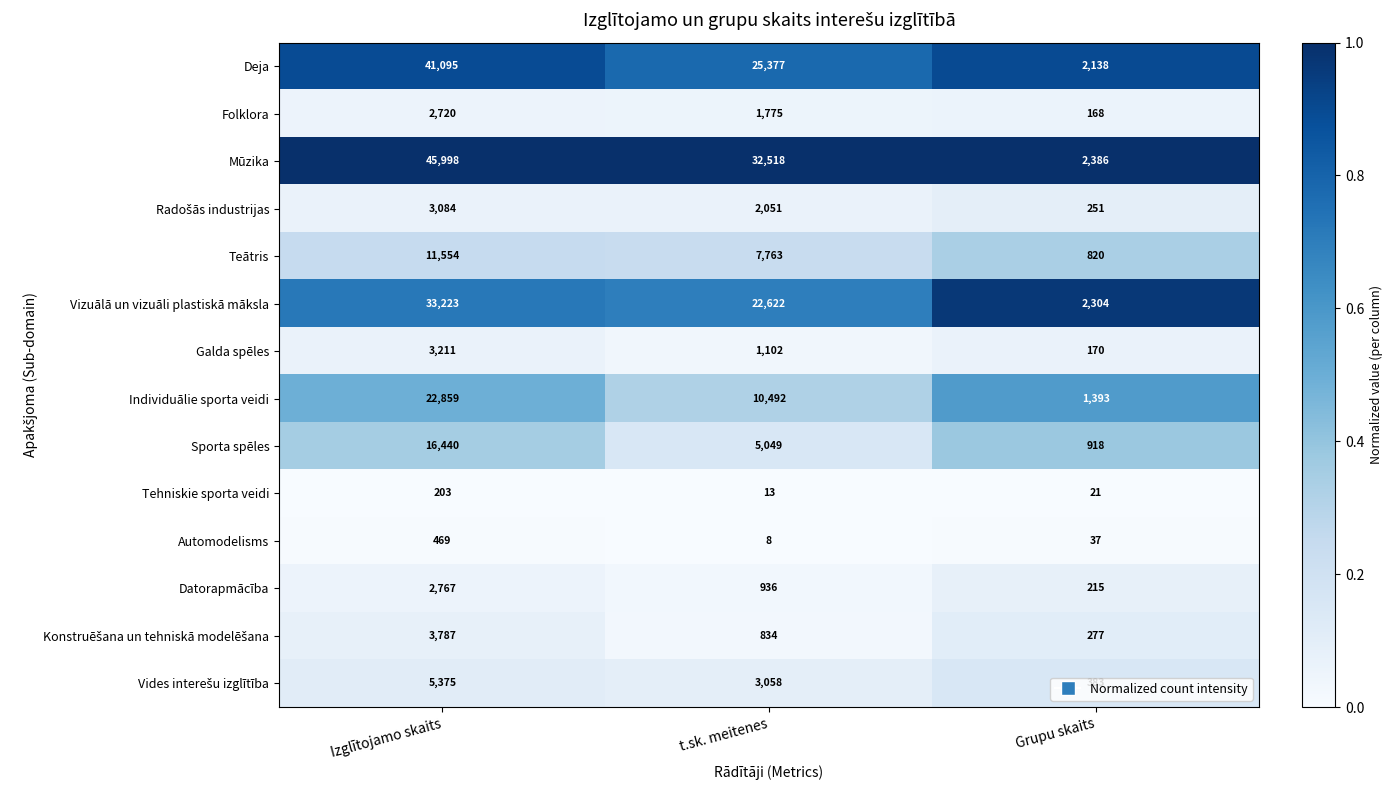

Count the number of data series in this chart.

14